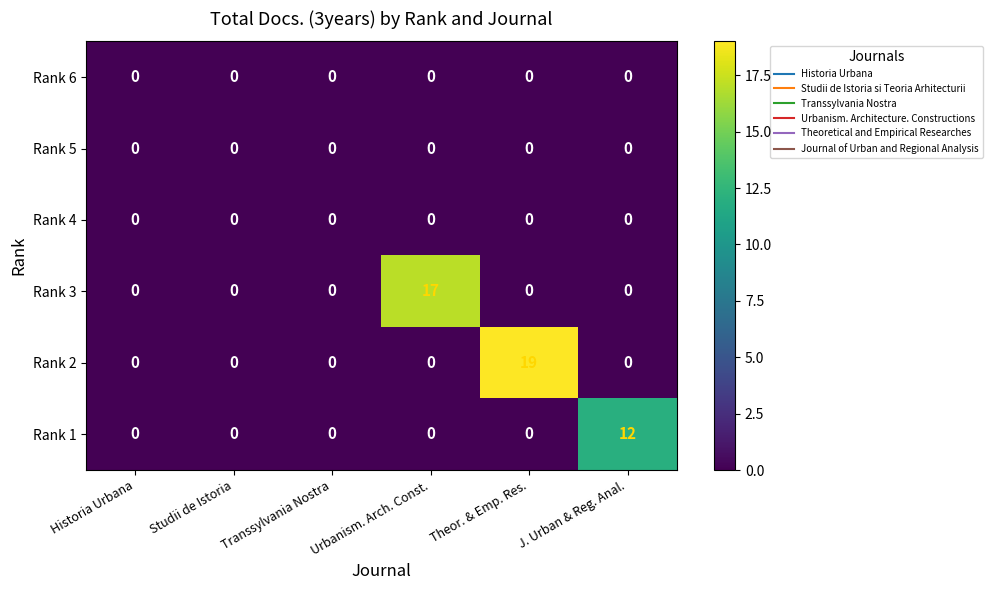

At how many categories does at least one series exceed 13?

2